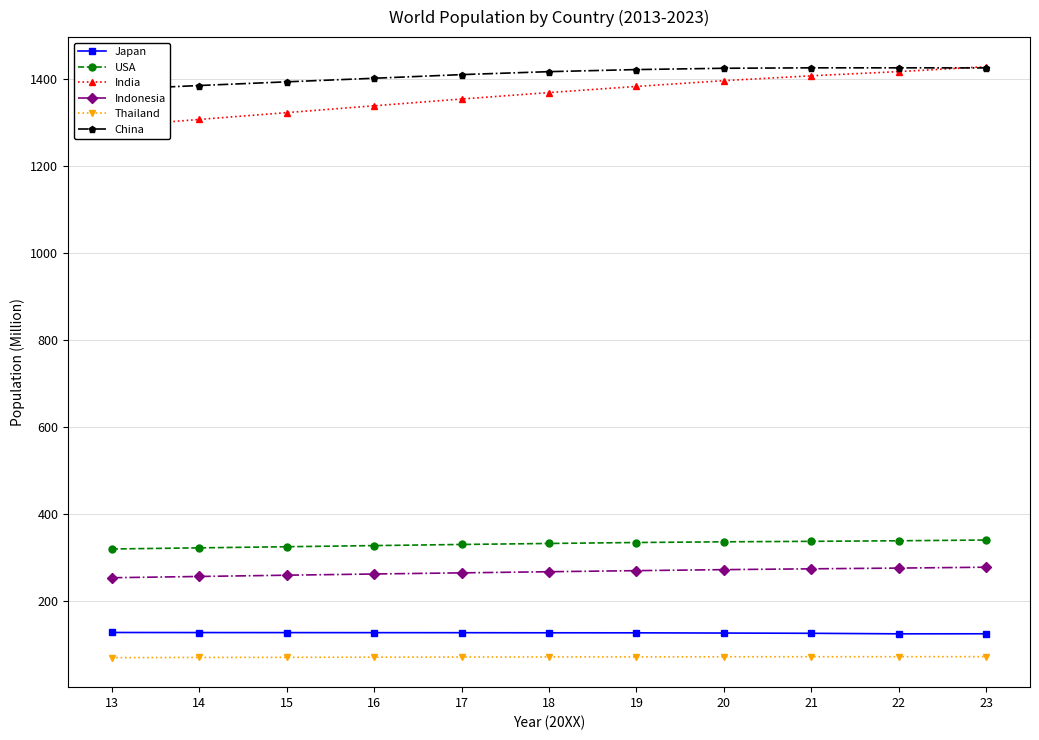

How many lines are shown in the chart?

6